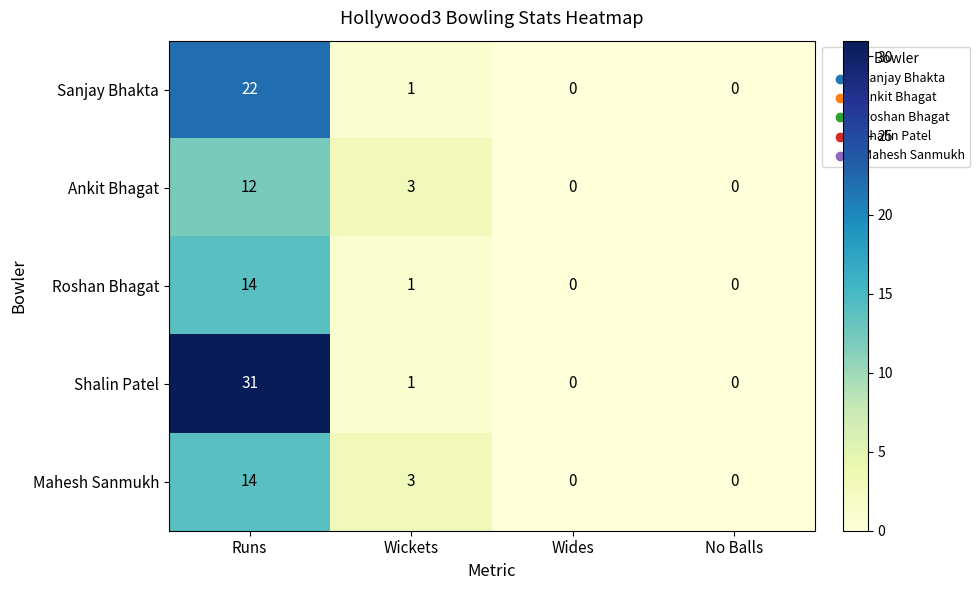

At how many categories does at least one series exceed 15?

1